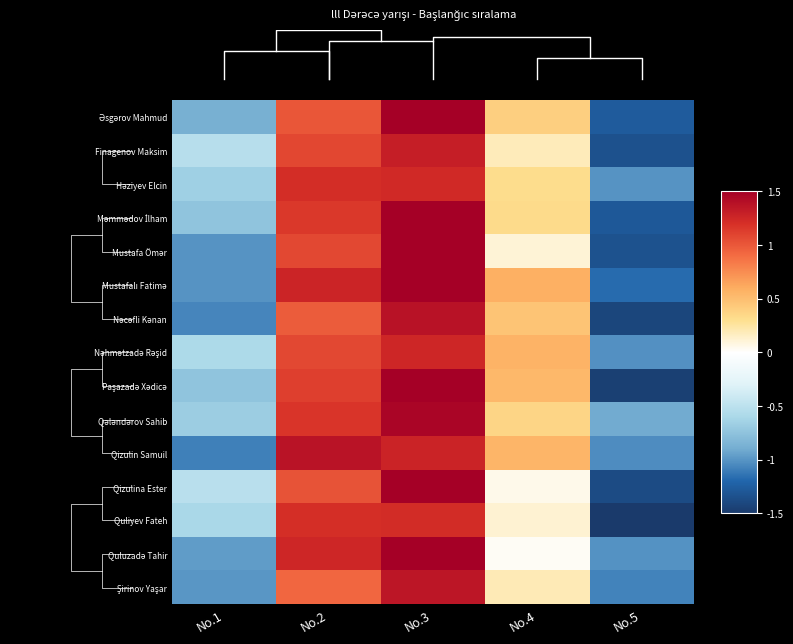

What is the difference between the Qizulina Ester values at No.3 and No.5?

2.9